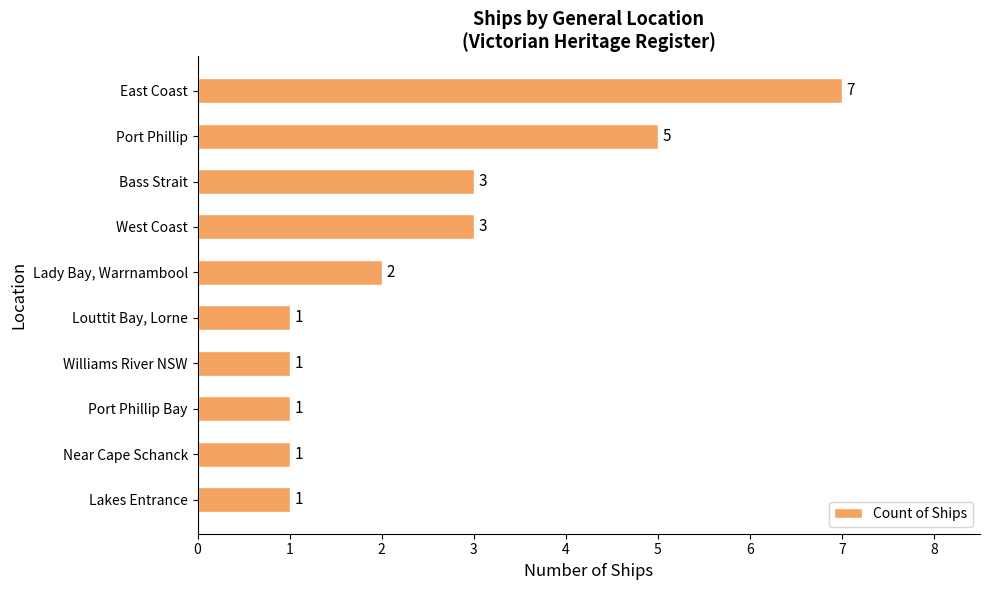

Which label corresponds to the largest value in the chart?

East Coast